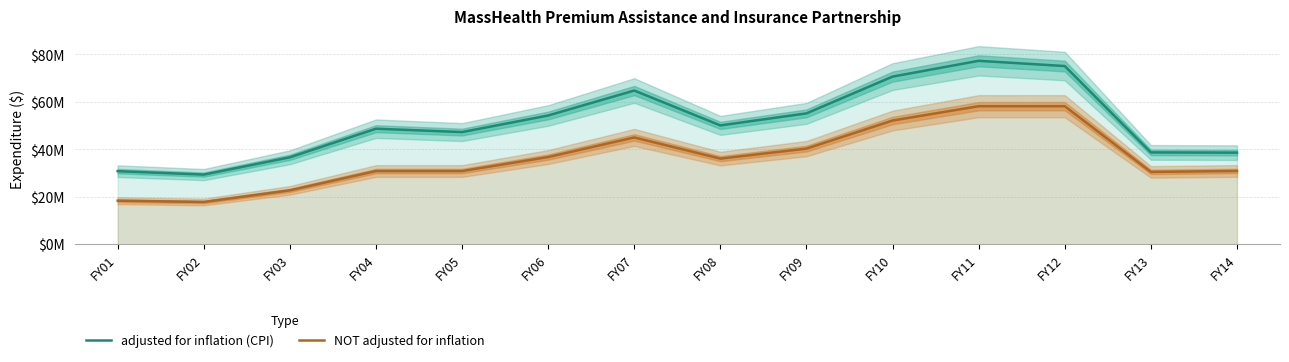

Which series has the largest total across all categories?

adjusted for inflation (CPI)